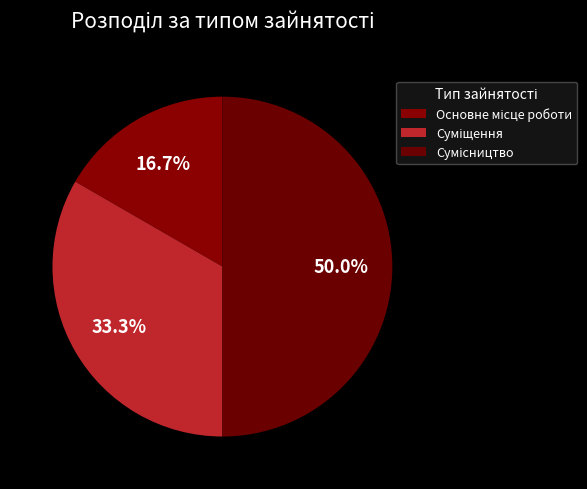

Is it true that Сумісництво is 39% of the pie?

False